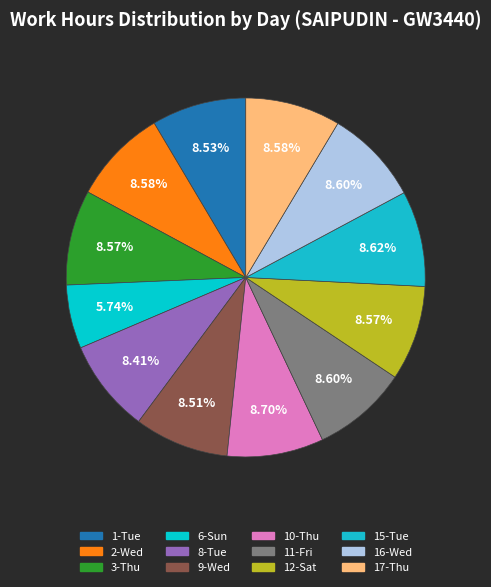

How many slices are in this pie chart?

12